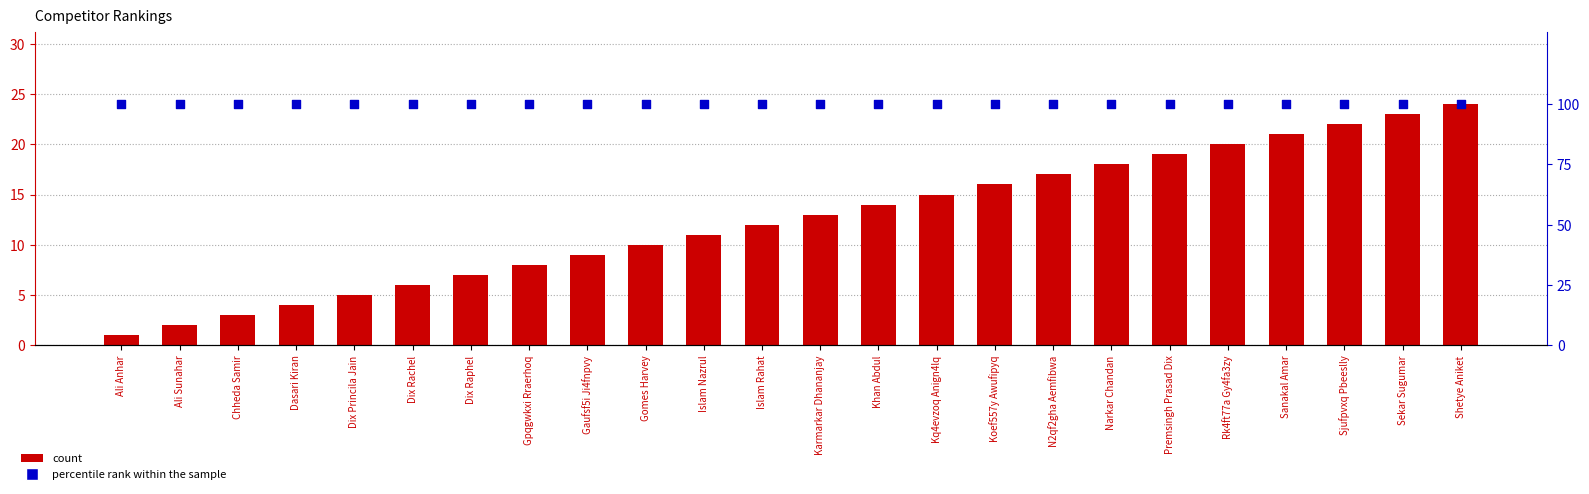

Which series reaches the maximum Y coordinate?

percentile rank within the sample